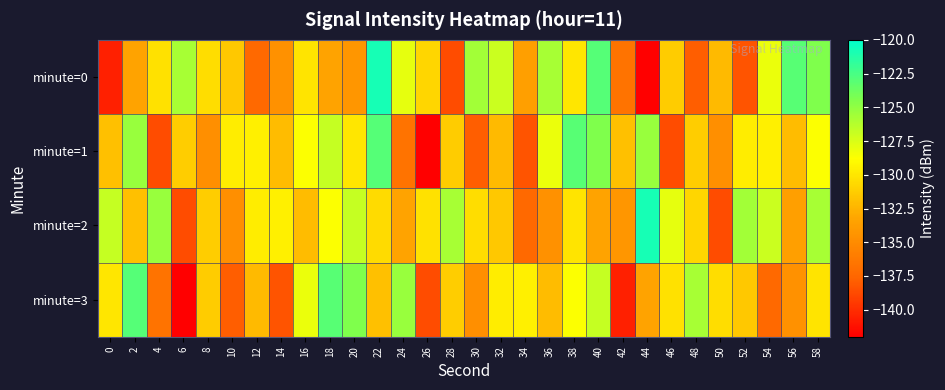

Reading left to right, what are all the values shown in this chart?

minute=0: 0=-140.5	2=-133.4	4=-130.3	6=-125.8	8=-130.4	10=-131.5	12=-137.3	14=-134.6	16=-130.1	18=-133.4	20=-134.2	22=-120.8	24=-128.0	26=-130.8	28=-138.6	30=-125.7	32=-127.0	34=-133.6	36=-125.8	38=-130.0	40=-122.9	42=-136.6	44=-142.0	46=-131.3	48=-137.9	50=-132.1	52=-138.4	54=-128.1	56=-123.1	58=-124.4
minute=1: 0=-131.9	2=-125.3	4=-138.7	6=-131.2	8=-134.7	10=-129.6	12=-129.5	14=-132.0	16=-128.7	18=-126.8	20=-130.0	22=-122.9	24=-136.6	26=-142.0	28=-131.3	30=-137.9	32=-132.1	34=-138.4	36=-128.1	38=-123.1	40=-124.4	42=-131.9	44=-125.3	46=-138.7	48=-131.2	50=-134.7	52=-129.6	54=-129.5	56=-132.0	58=-128.7
minute=2: 0=-126.8	2=-131.9	4=-125.3	6=-138.7	8=-131.2	10=-134.7	12=-129.6	14=-129.5	16=-132.0	18=-128.7	20=-126.8	22=-130.5	24=-133.4	26=-130.3	28=-125.8	30=-130.4	32=-131.5	34=-137.3	36=-134.6	38=-130.1	40=-133.4	42=-134.2	44=-120.8	46=-128.0	48=-130.8	50=-138.6	52=-125.7	54=-127.0	56=-133.6	58=-125.8
minute=3: 0=-130.0	2=-122.9	4=-136.6	6=-142.0	8=-131.3	10=-137.9	12=-132.1	14=-138.4	16=-128.1	18=-123.1	20=-124.4	22=-131.9	24=-125.3	26=-138.7	28=-131.2	30=-134.7	32=-129.6	34=-129.5	36=-132.0	38=-128.7	40=-126.8	42=-140.5	44=-133.4	46=-130.3	48=-125.8	50=-130.4	52=-131.5	54=-137.3	56=-134.6	58=-130.1